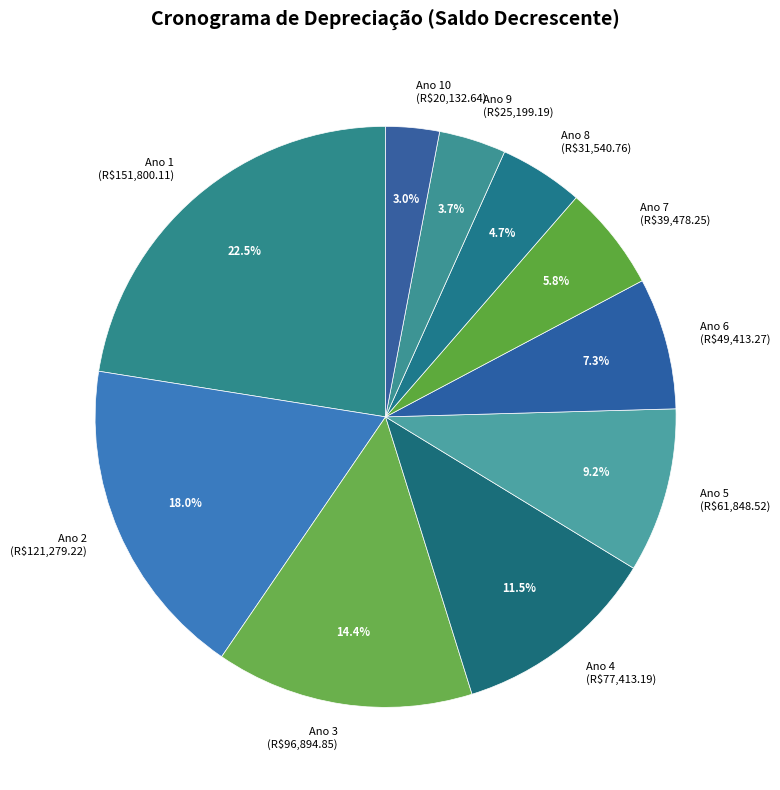

Which category has the smallest portion of the pie?

Ano 10 (R$20,132.64)